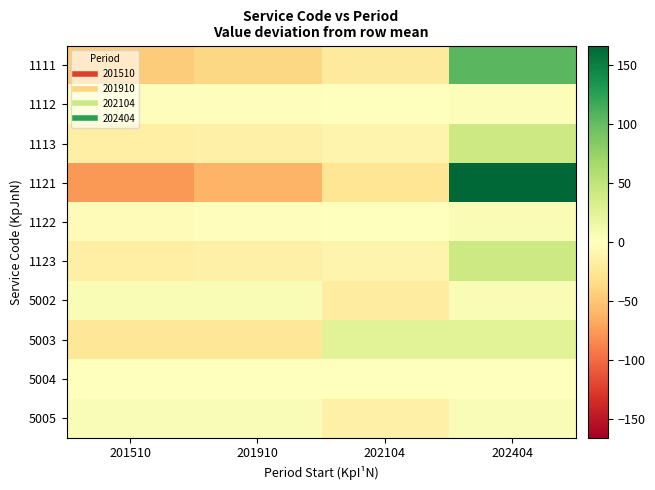

Reading left to right, transcribe all the data shown in this chart.

1111: 201510=-46.0	201910=-38.0	202104=-21.0	202404=105.0
1112: 201510=-1.5	201910=-1.5	202104=-0.5	202404=3.5
1113: 201510=-16.5	201910=-14.5	202104=-10.5	202404=41.5
1121: 201510=-77.8	201910=-61.8	202104=-26.8	202404=166.2
1122: 201510=-2.8	201910=-1.8	202104=-0.8	202404=5.2
1123: 201510=-16.5	201910=-14.5	202104=-10.5	202404=41.5
5002: 201510=6.2	201910=6.2	202104=-18.8	202404=6.2
5003: 201510=-25.0	201910=-25.0	202104=25.0	202404=25.0
5004: 201510=0.0	201910=0.0	202104=0.0	202404=0.0
5005: 201510=5.0	201910=5.0	202104=-15.0	202404=5.0